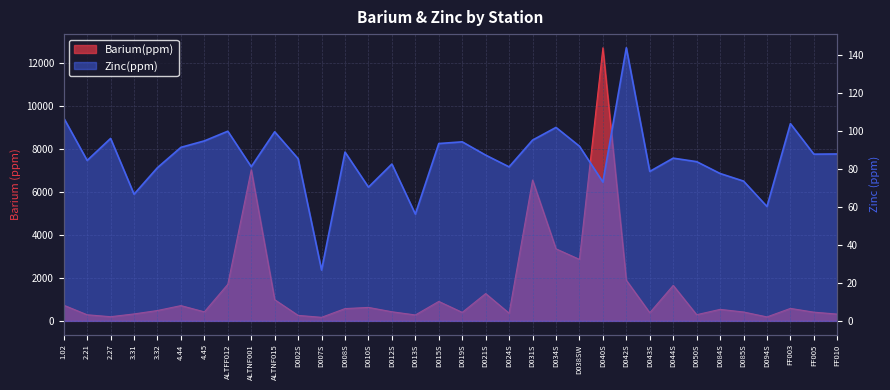

How many values in the Zinc_ppm series are below 87?

17